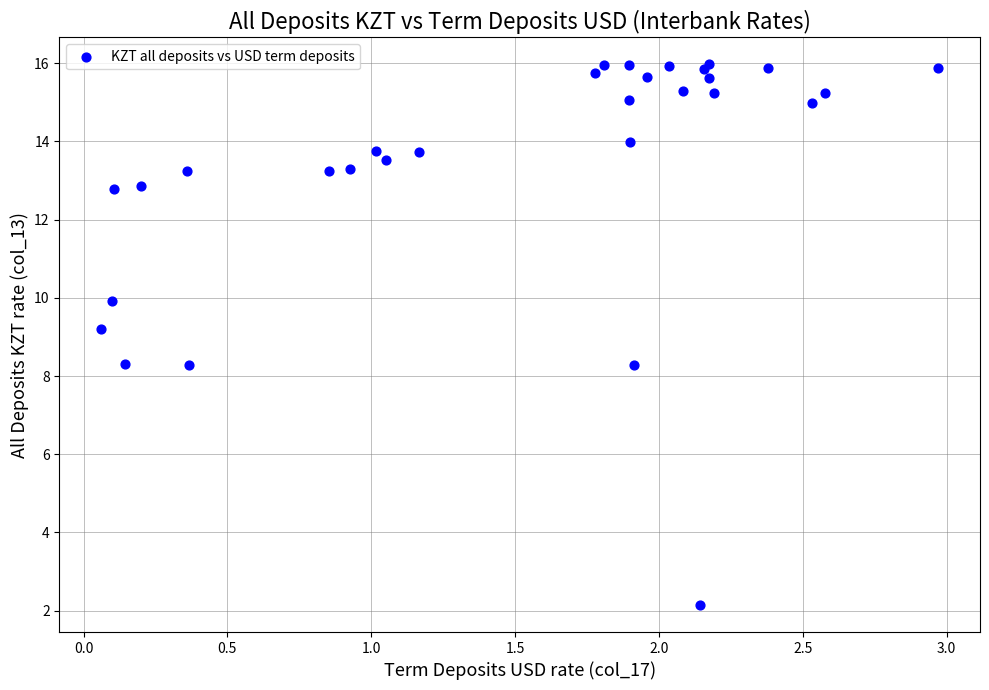

What Y value in the scatter plot is closest to 9?

9.2